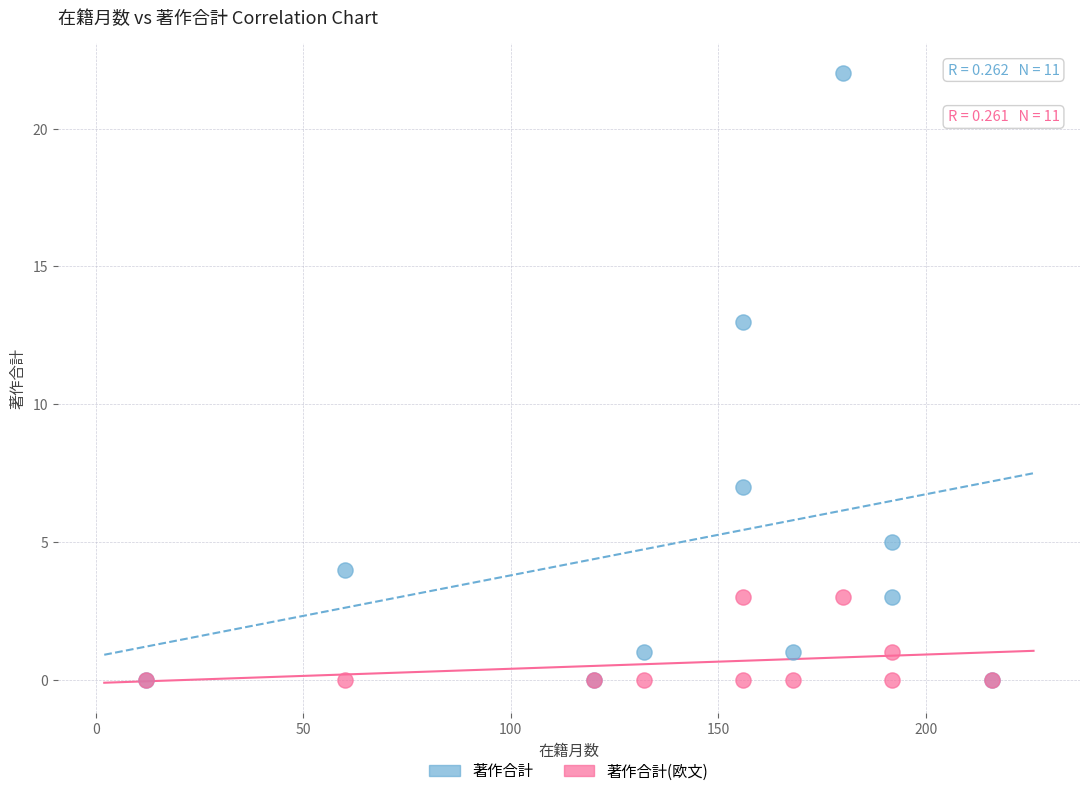

In the 著作合計 series, what Y value is closest to 11?

13